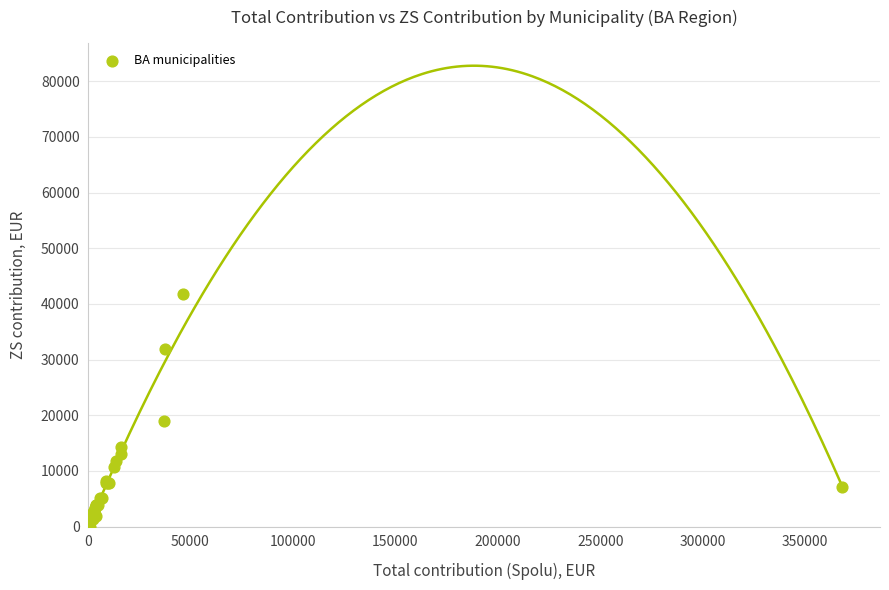

What Y value in the scatter plot is closest to 20864?

18908